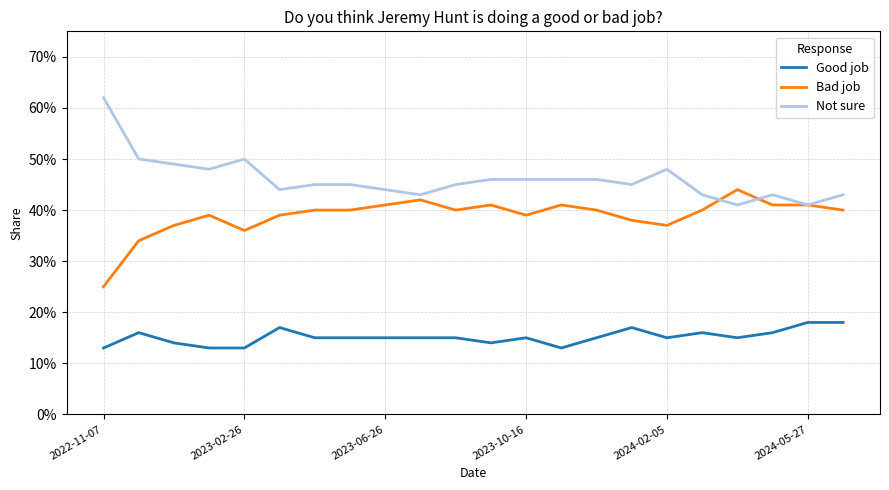

At which category does Bad job reach its first local valley?

2023-02-26